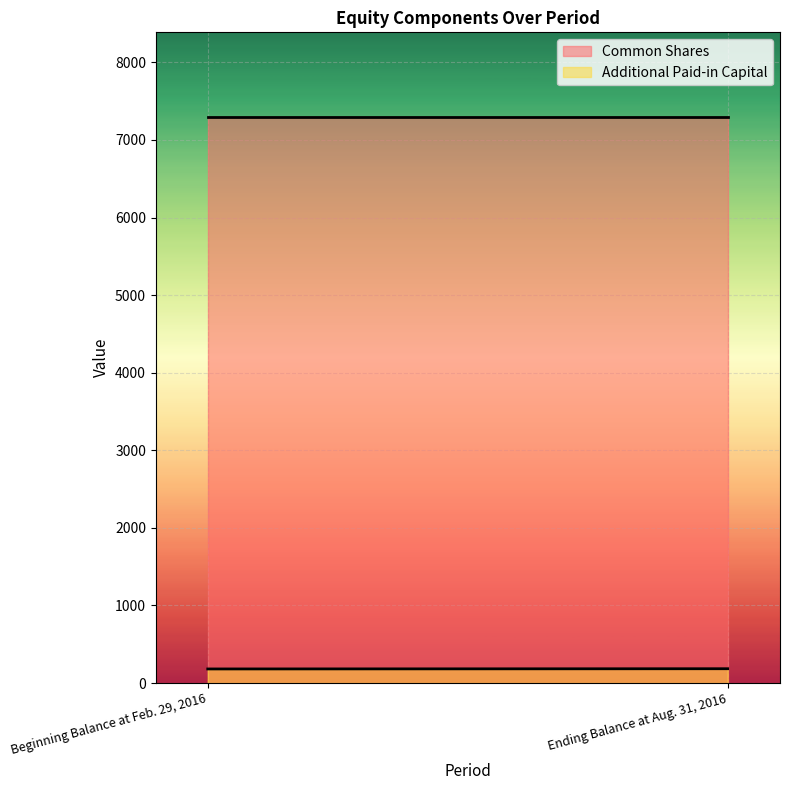

How many data points does each series have?

2